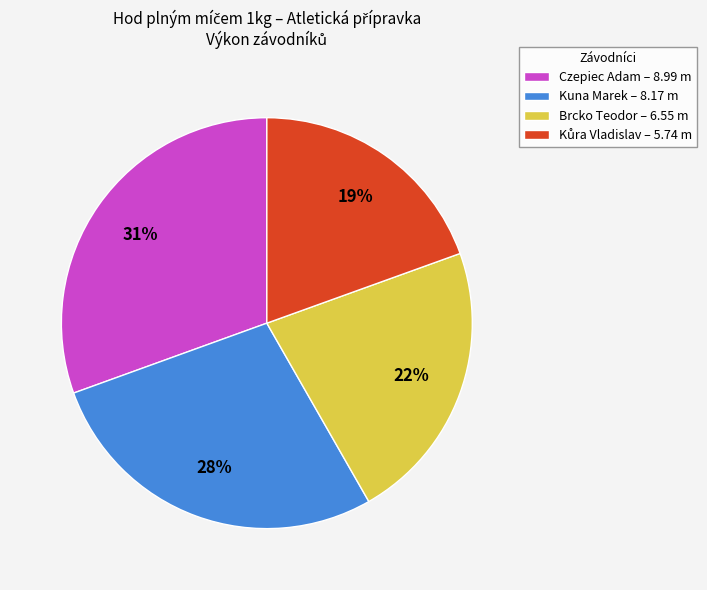

Between Czepiec Adam and Brcko Teodor, which is larger?

Czepiec Adam